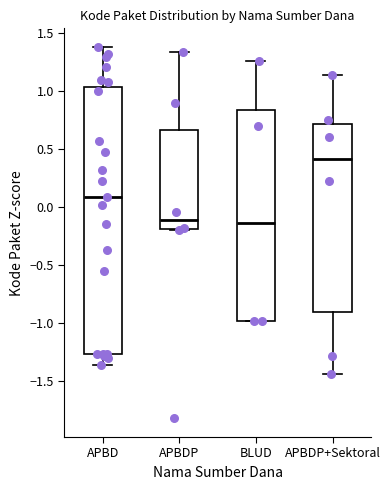

Which box is the tallest, from its lower edge to its upper edge?

APBD